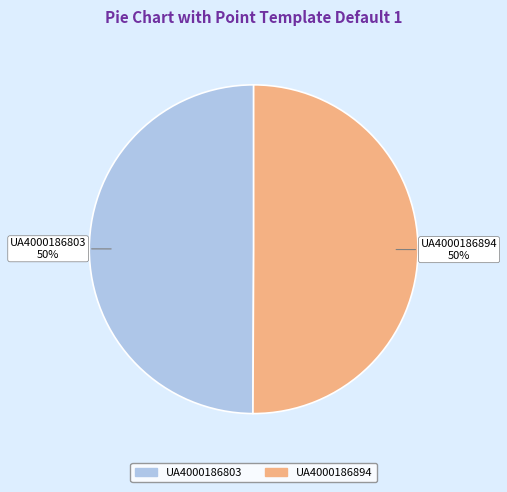

Do UA4000186803 and UA4000186894 together represent more than half of the pie?

Yes